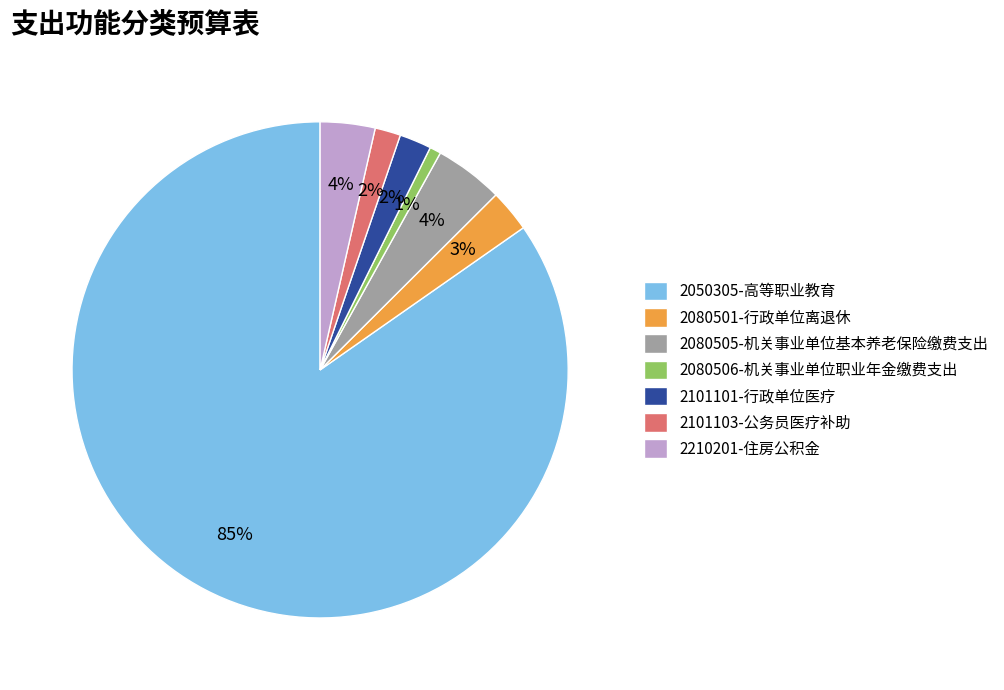

Count the number of slices in the pie.

7